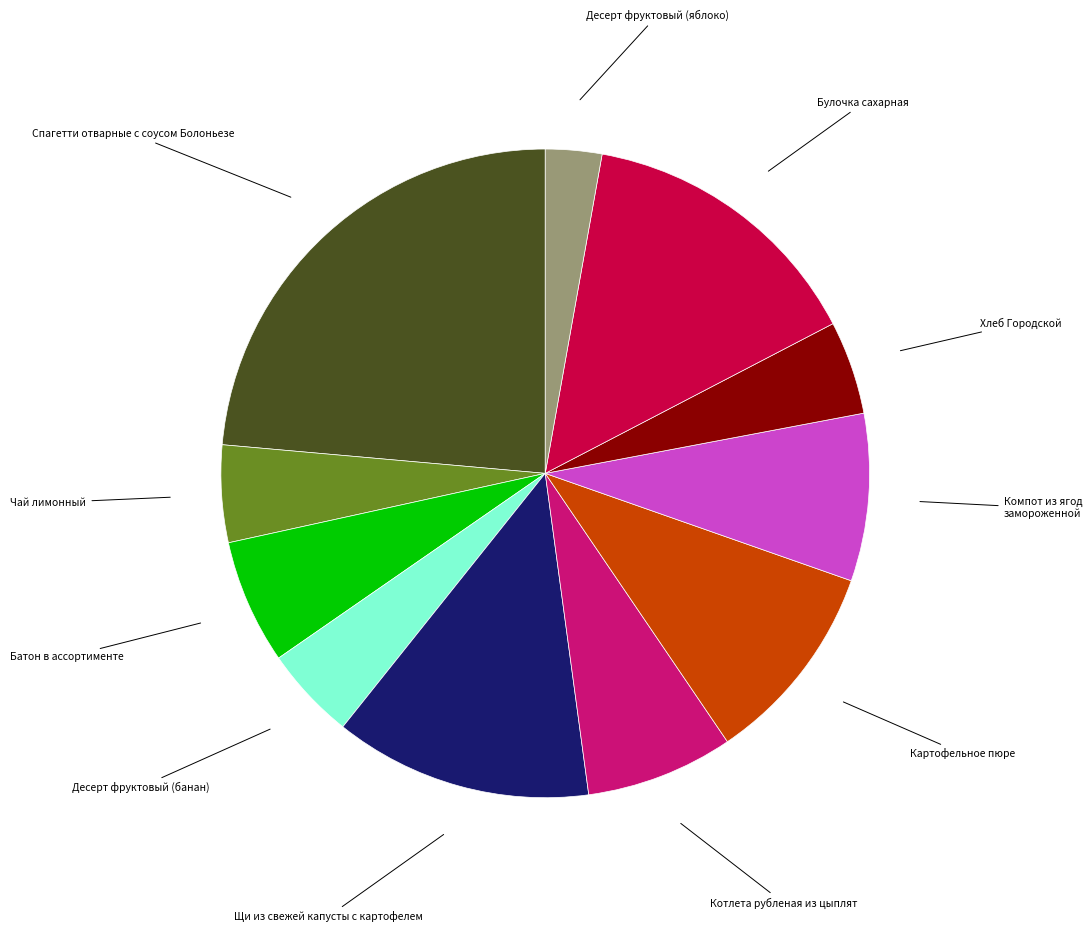

How many slices are in this pie chart?

11